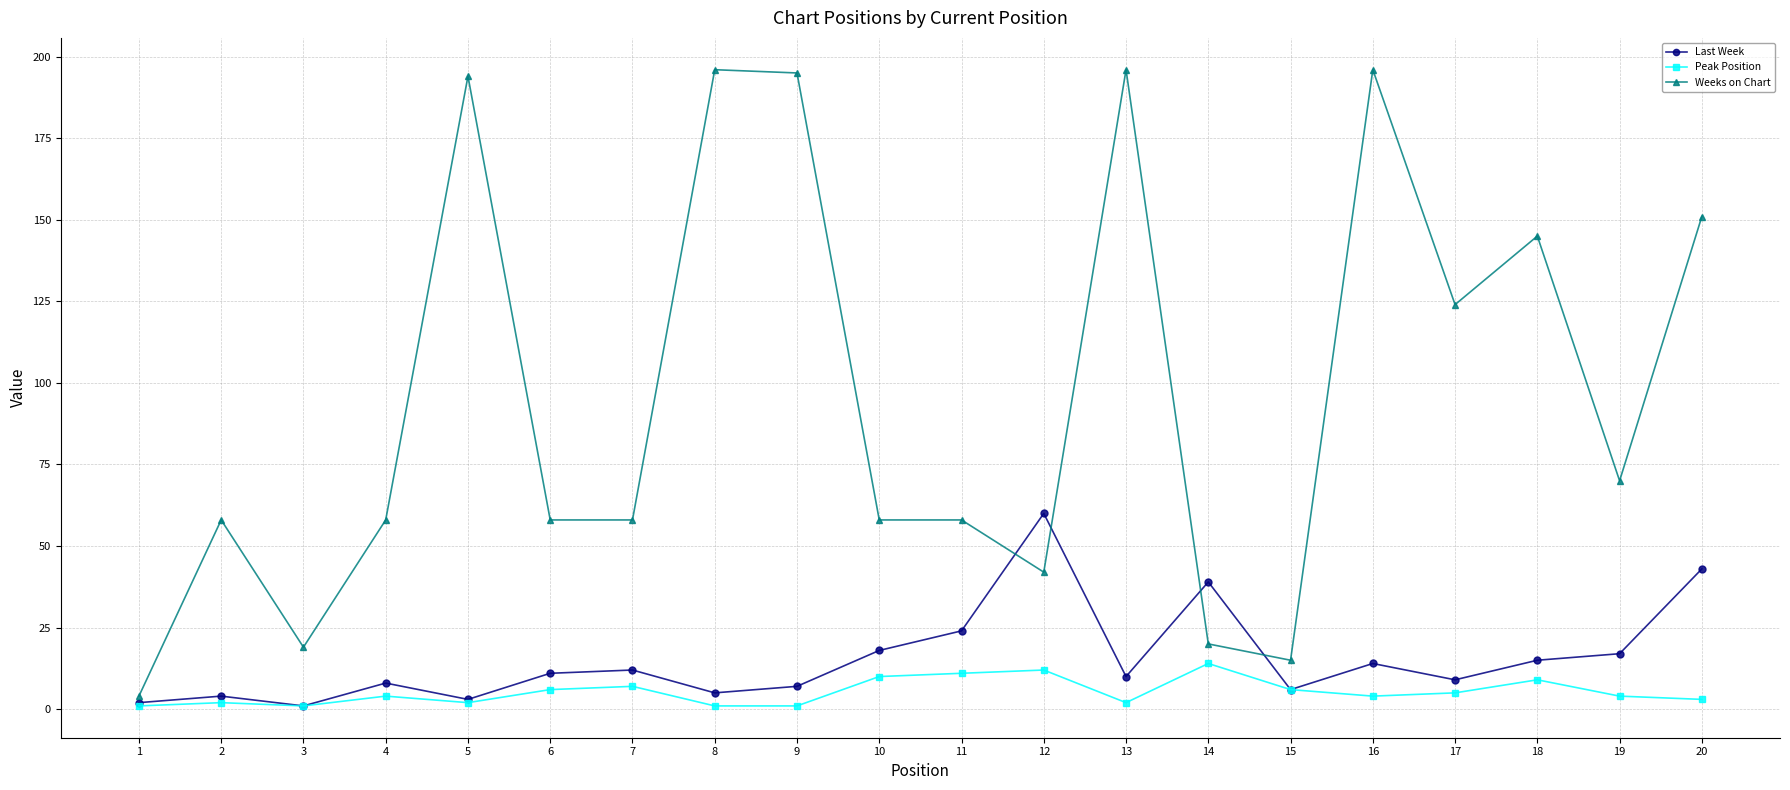

The Last Week series shows 38 at 12. True or false?

False